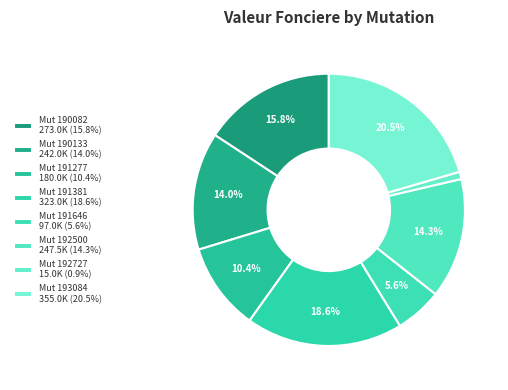

How many segments does this pie chart have?

8